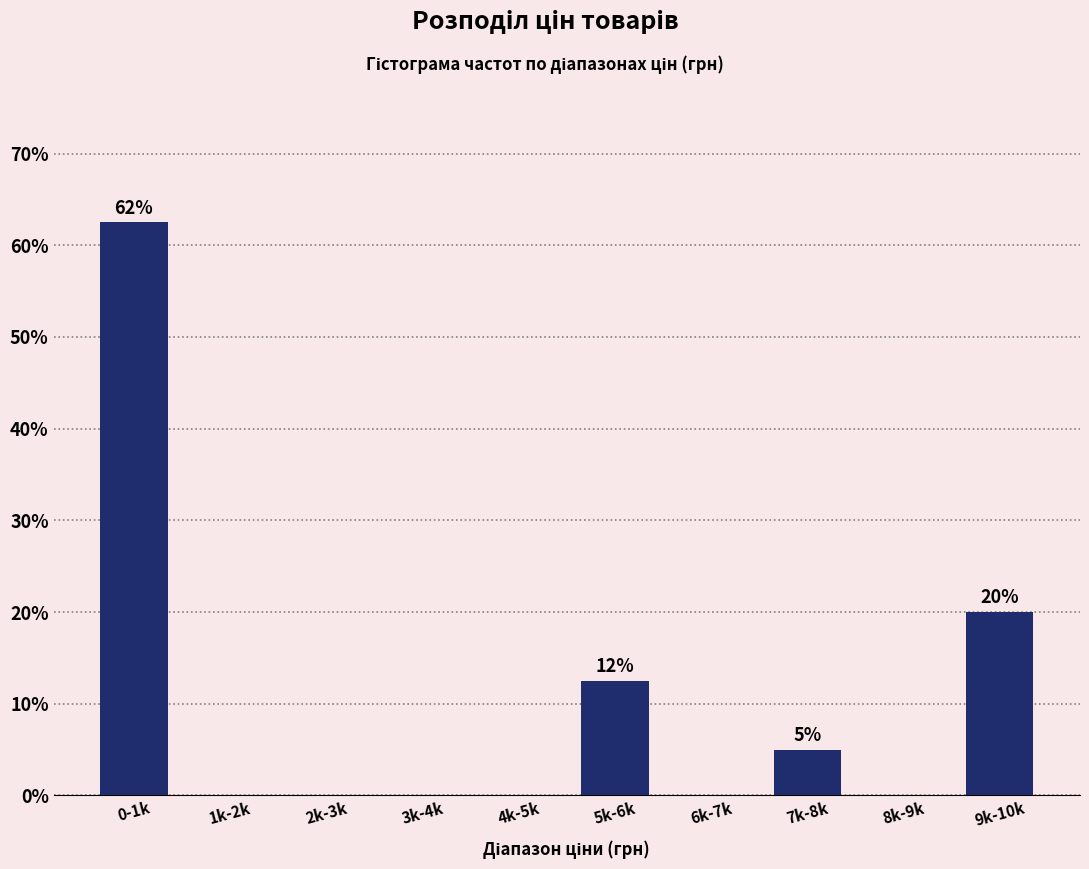

Reading right to left, what are all the values shown in this chart?

9k-10k=20.0	8k-9k=0.0	7k-8k=5.0	6k-7k=0.0	5k-6k=12.5	4k-5k=0.0	3k-4k=0.0	2k-3k=0.0	1k-2k=0.0	0-1k=62.5